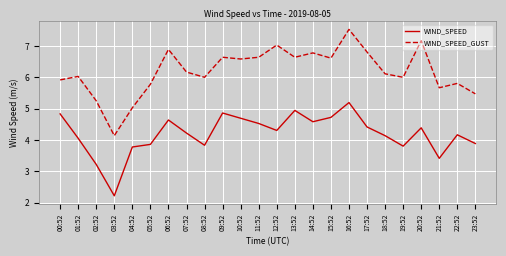

At which category is the sum across all series the highest?

16:52